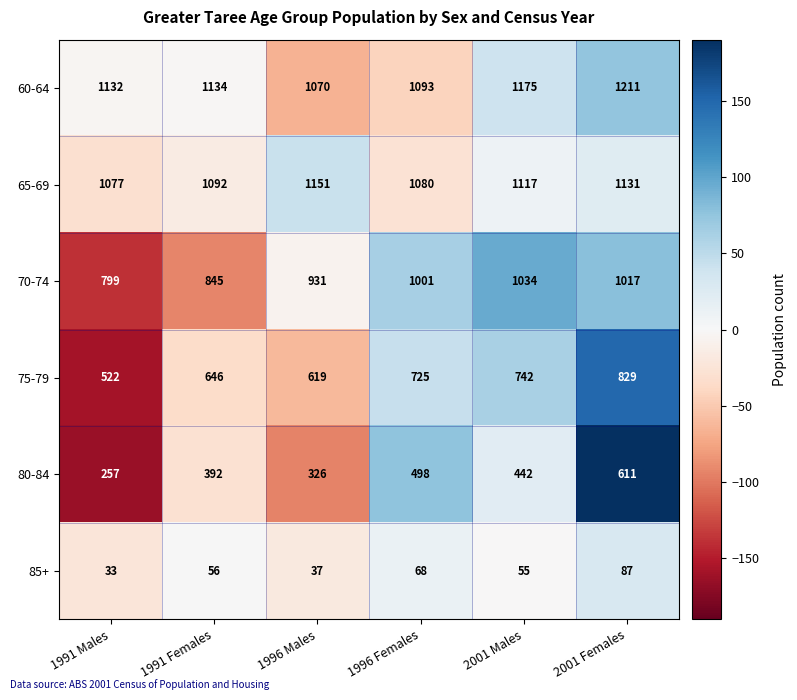

What value does the 65-69 series have at 1996 Females, to the nearest 10?

1080